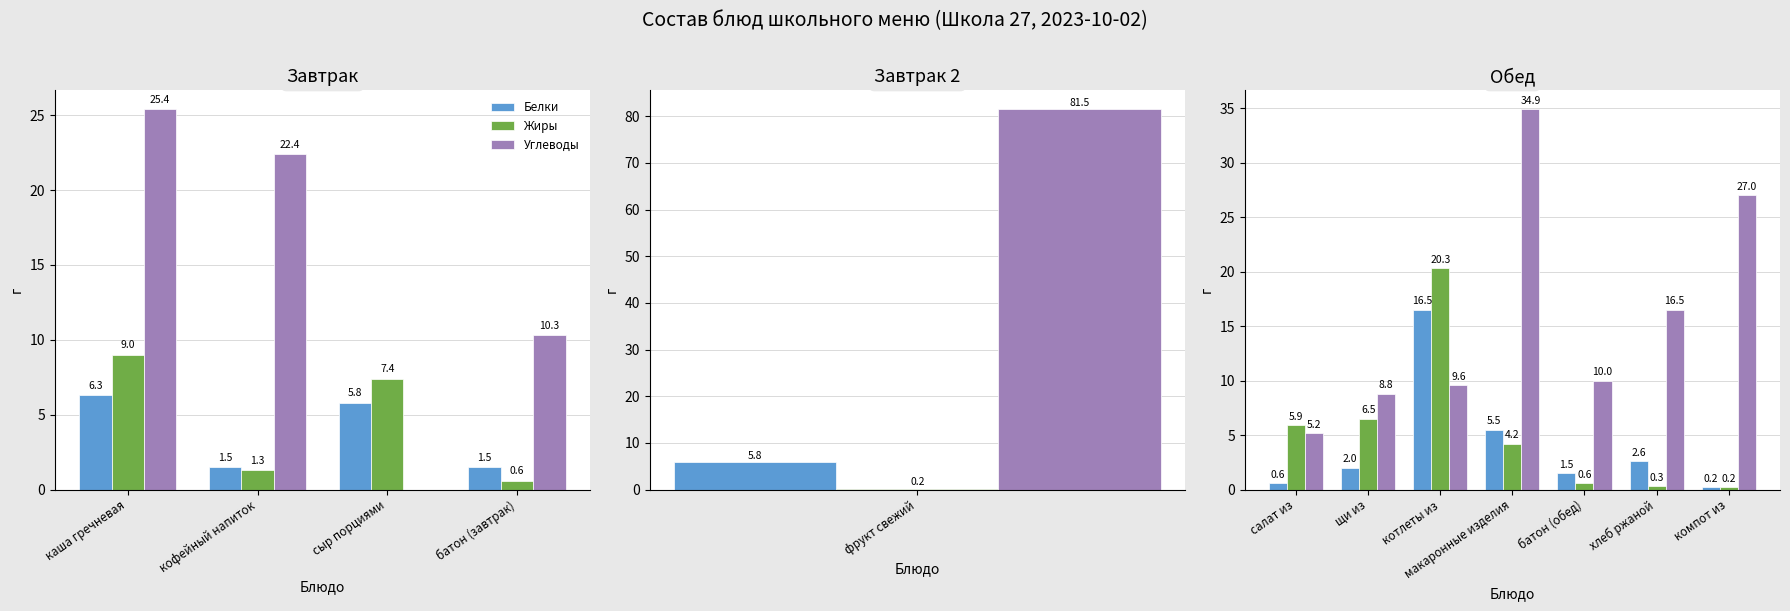

What is the sum of the Белки values at хлеб ржаной and компот из?

2.8